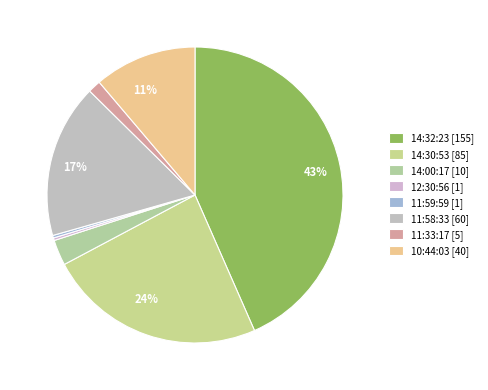

What percentage is the 14:32:23 slice, to the nearest percent?

43%